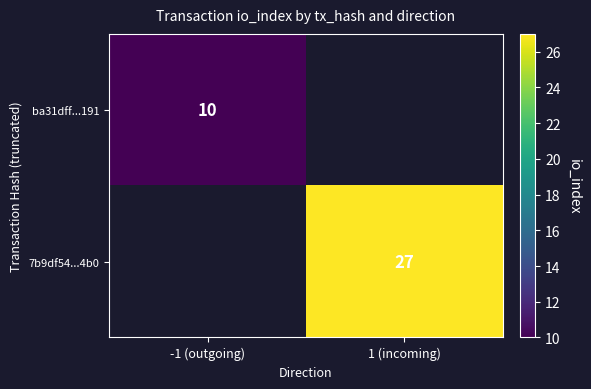

Is it true that 7b9df54...4b0 equals 27 at 1 (incoming)?

True